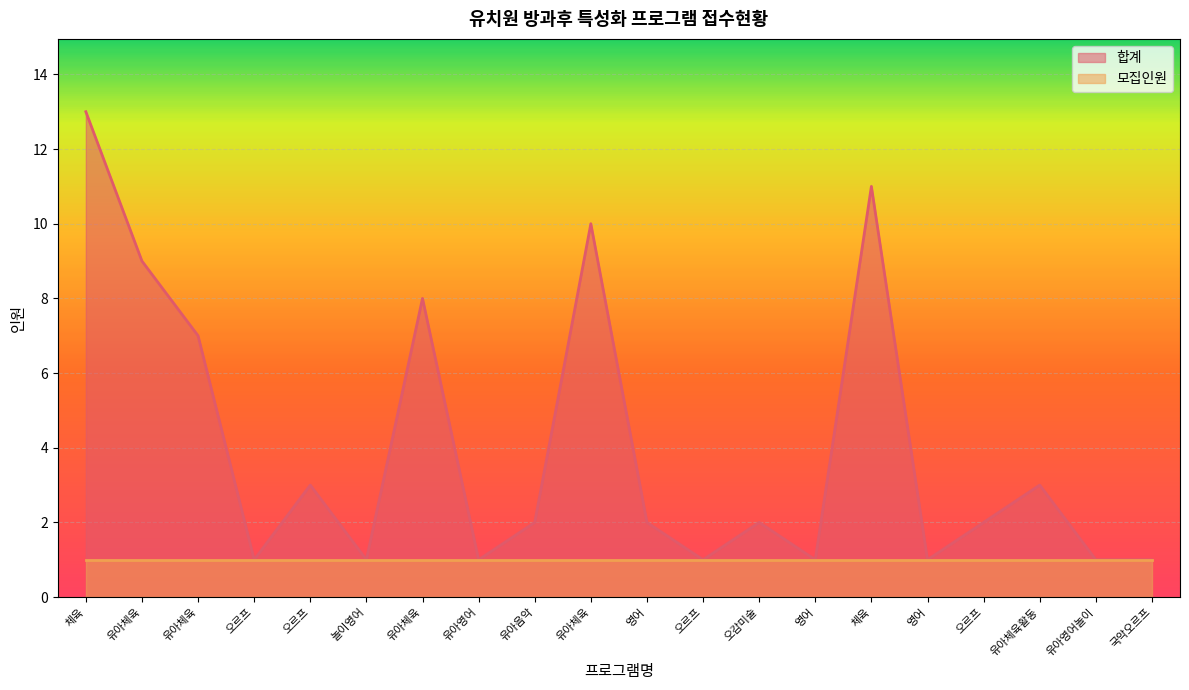

What is the difference between the 합계 values at 유아영어 and 놀이영어?

0